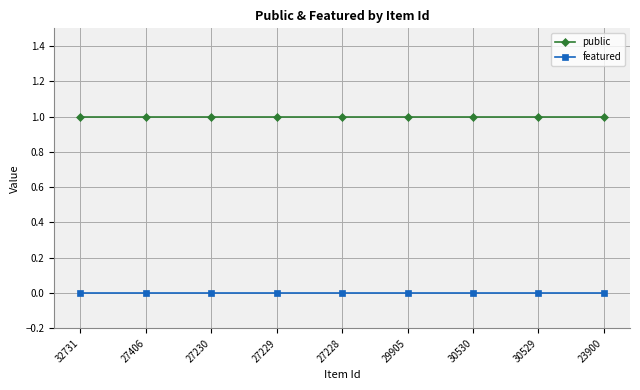

What is the total value across all series at 29905?

1